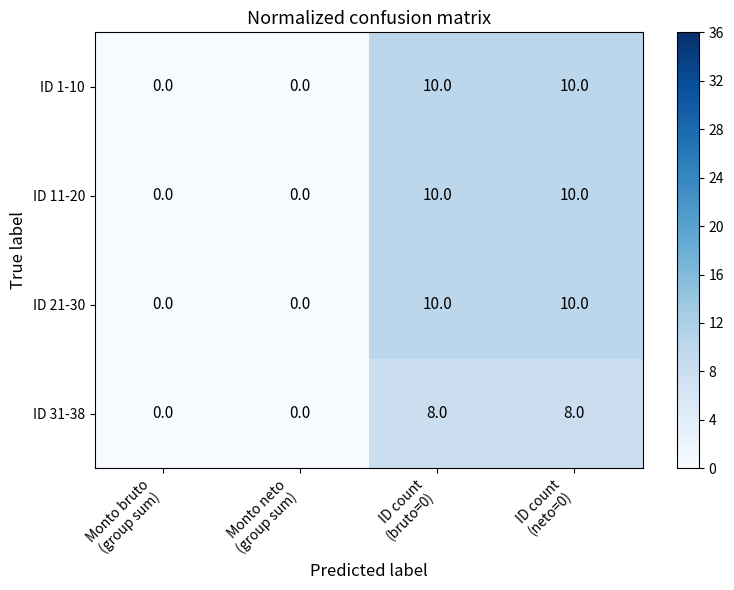

How many ID 21-30 values are between 0 and 10?

4